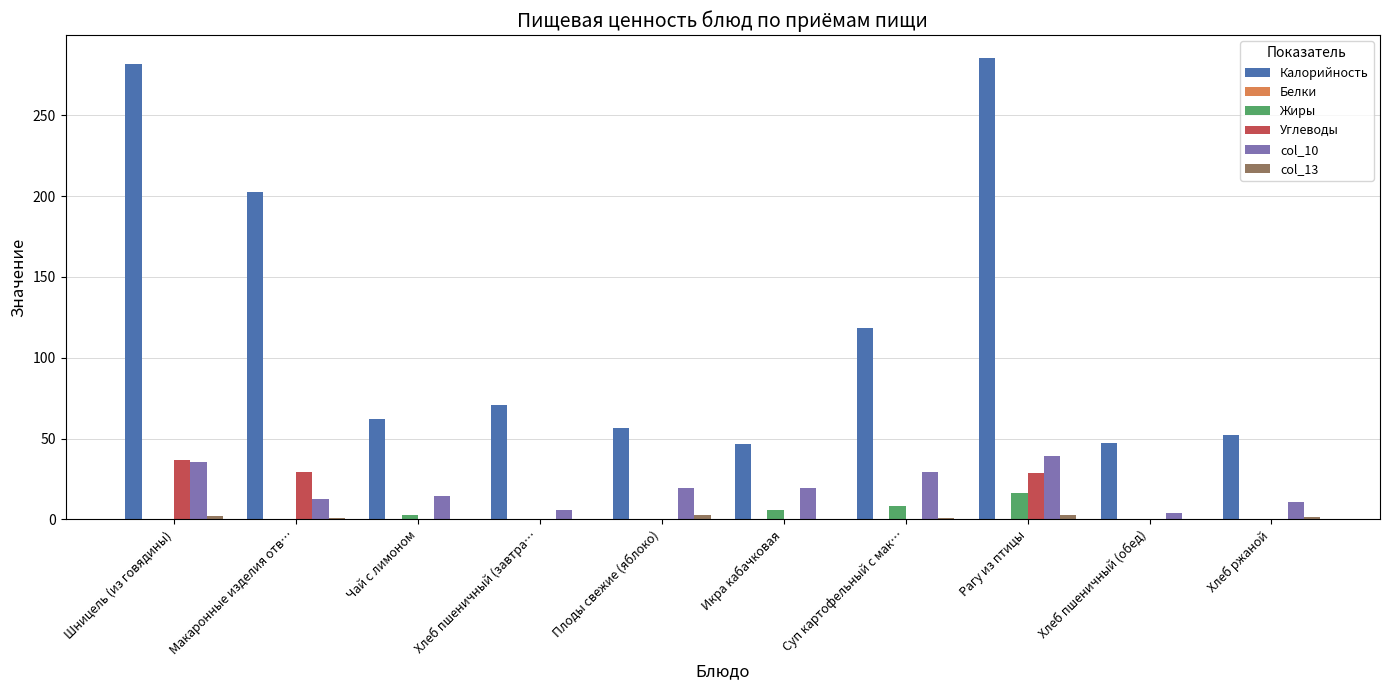

Are the bars grouped side by side (vs. stacked)?

Yes